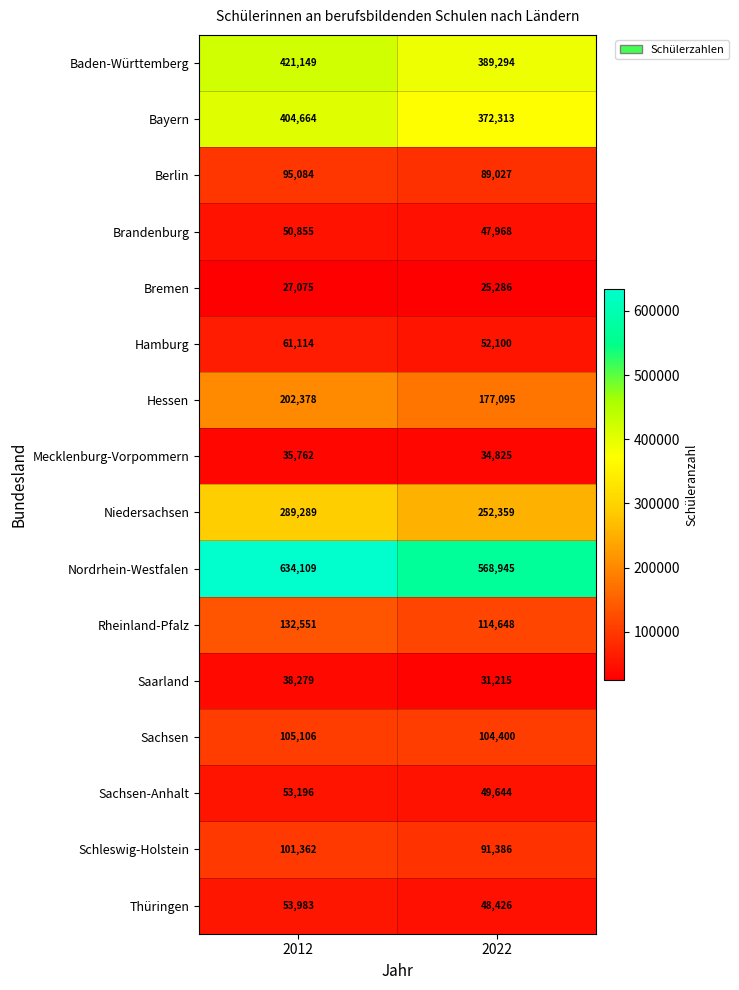

What is the average value of the Nordrhein-Westfalen series?

601527